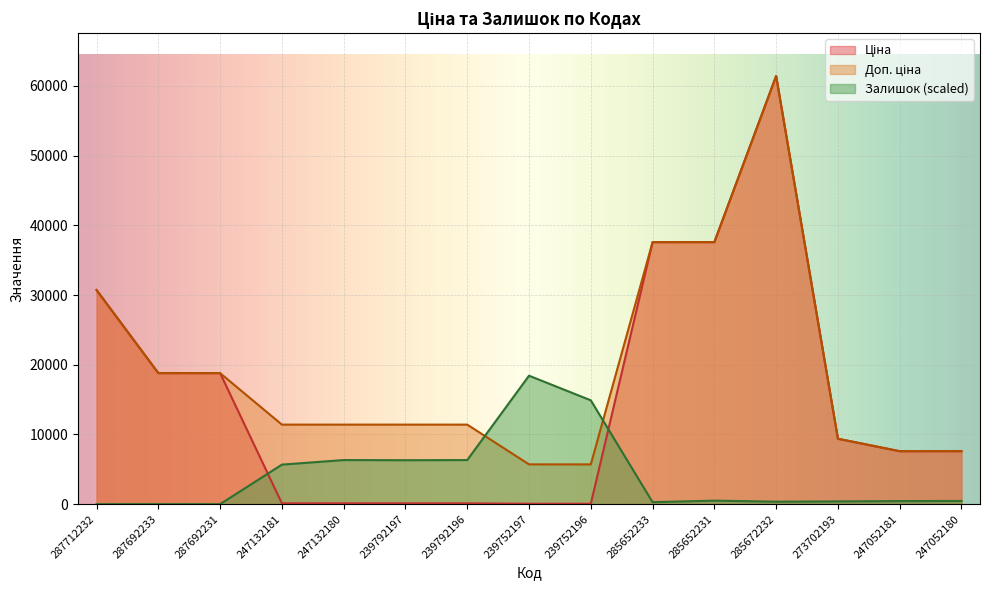

What is the value of the Залишок point at the 7th from the left?

6325.2